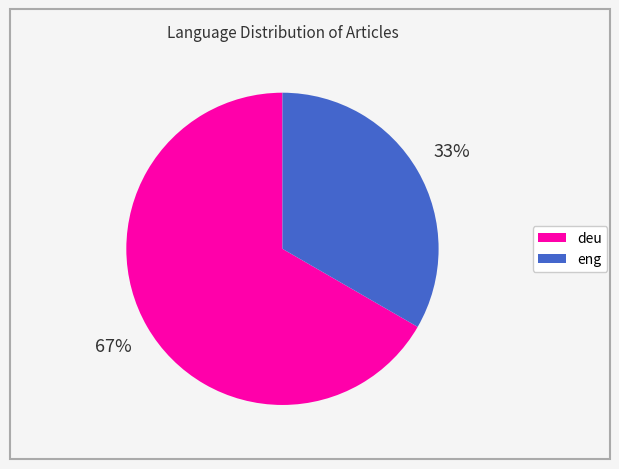

The eng slice represents 33% of the pie. True or false?

True